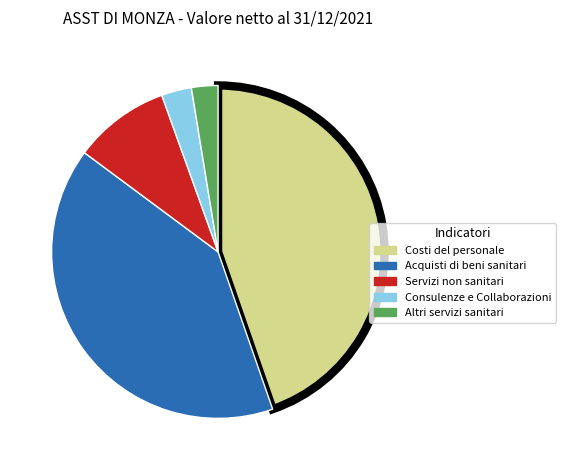

Approximately how many times larger is the value at Acquisti di beni sanitari compared to Costi del personale?

0.9